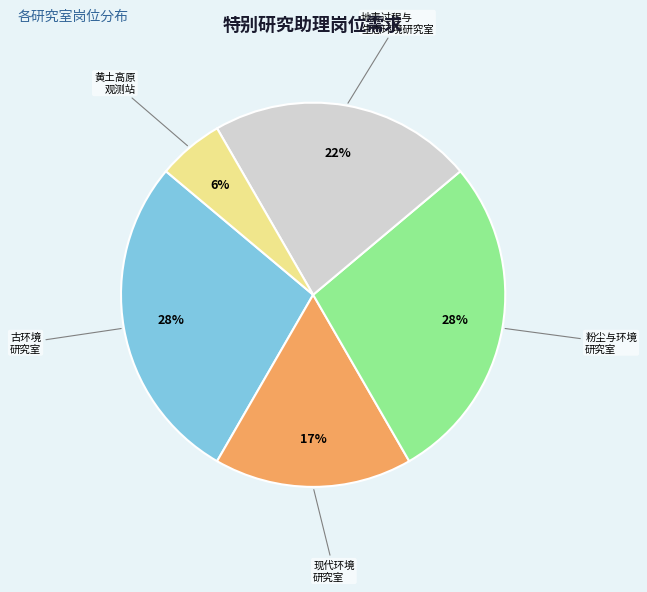

Is there a majority slice in this chart?

No